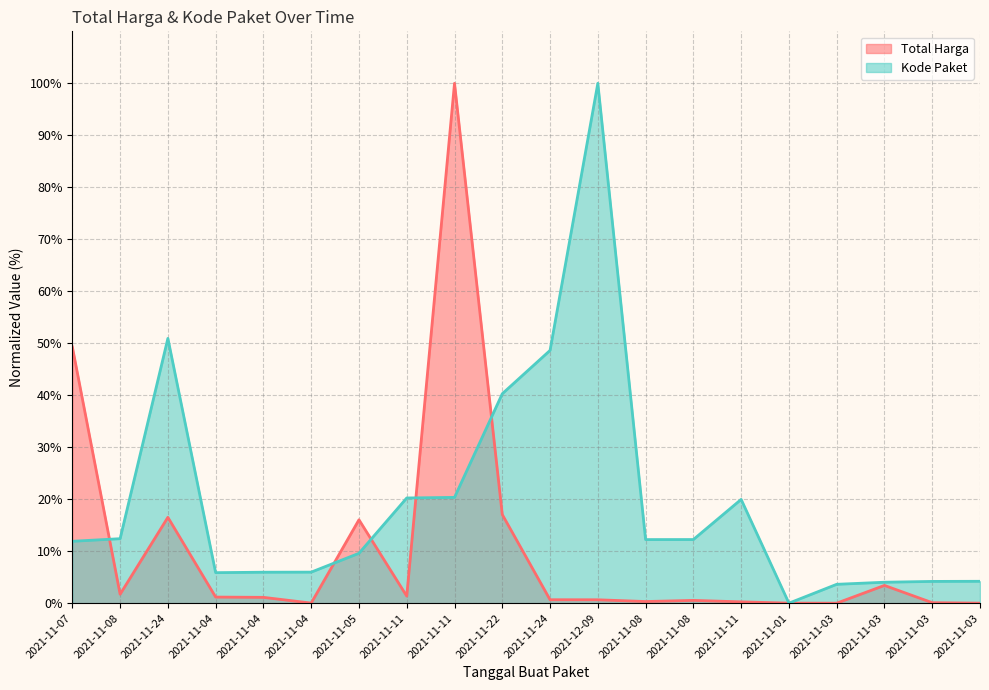

Is it true that Kode Paket equals 40.3 at 2021-11-22?

True